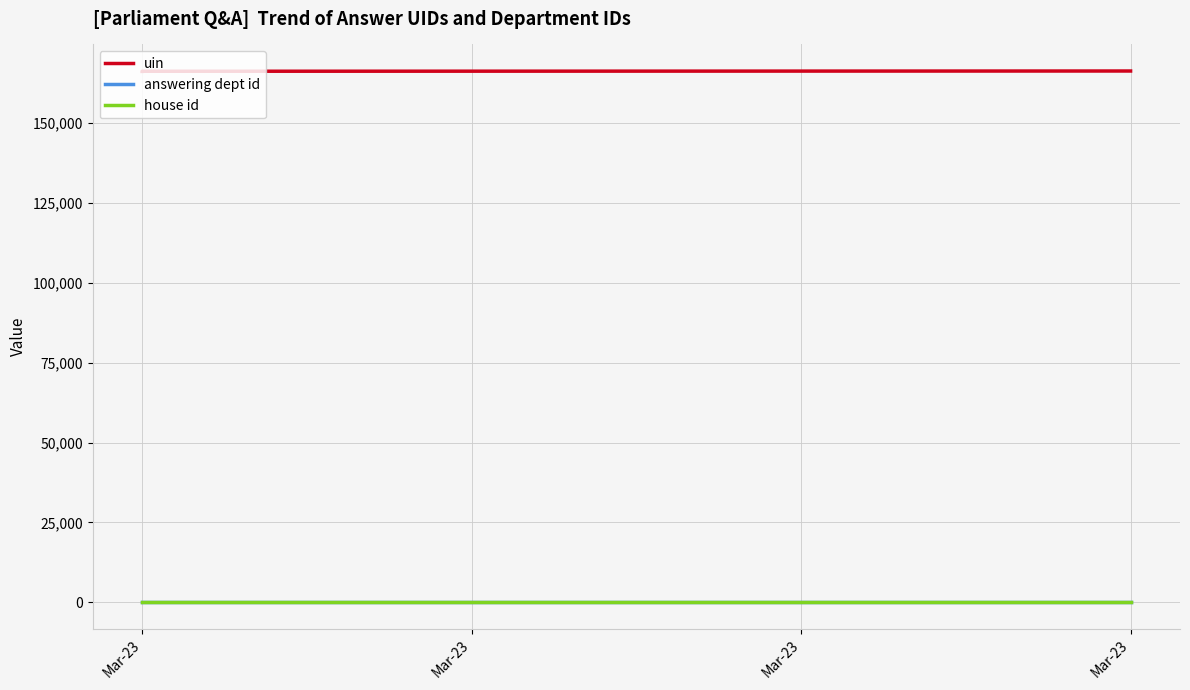

The uin series shows 166341 at Mar-23. True or false?

True